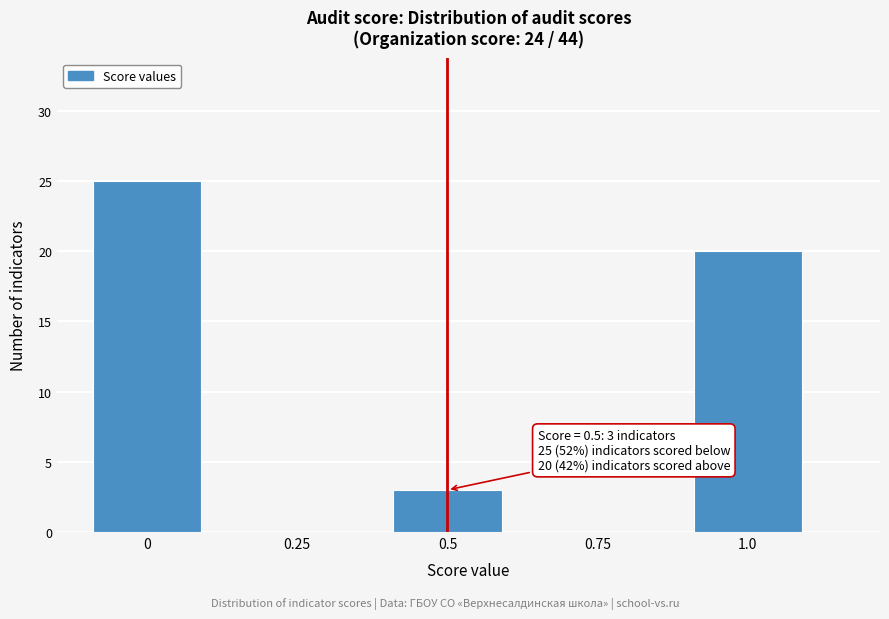

Reading left to right, list all the values displayed in this chart.

0=25	0.25=0	0.5=3	0.75=0	1.0=20